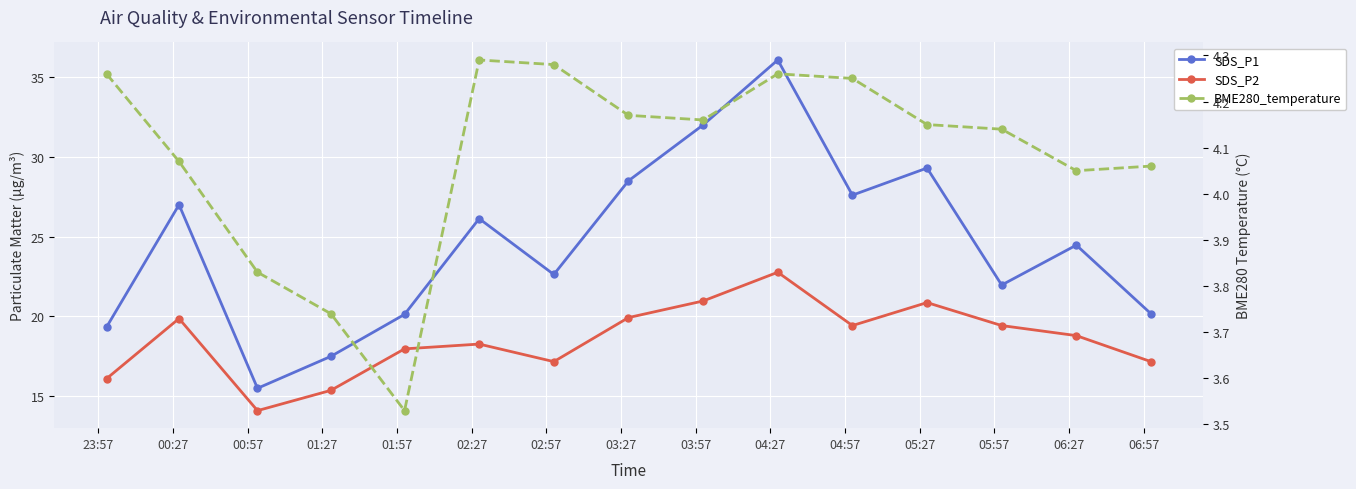

At which label is SDS_P1 closest to 25?

06:27